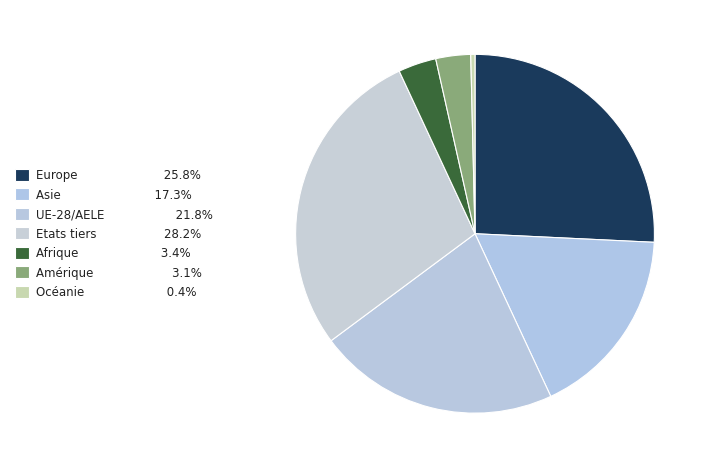

Count the number of slices in the pie.

7